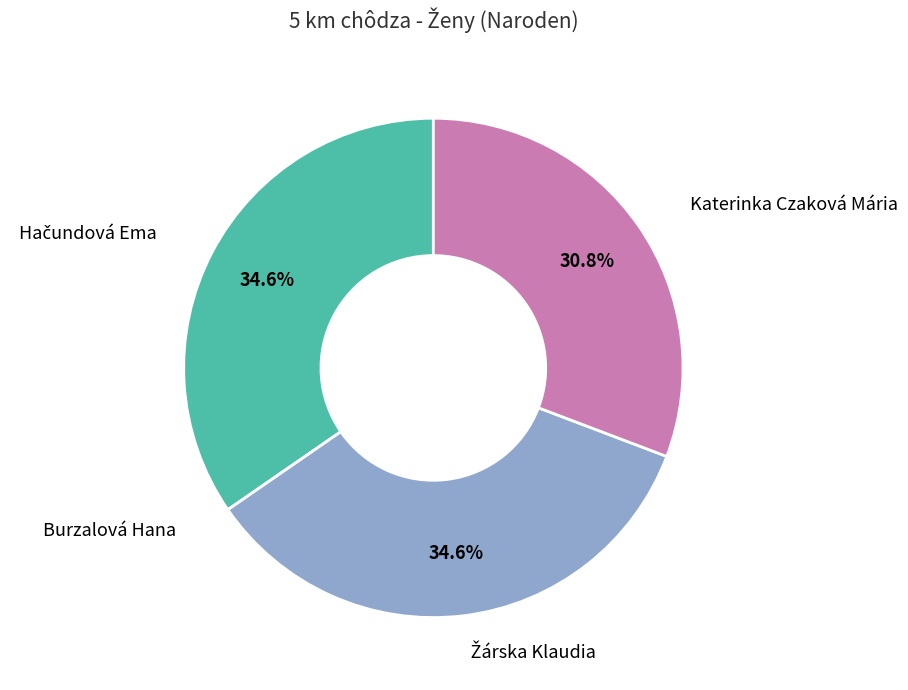

Is there a majority slice in this chart?

No